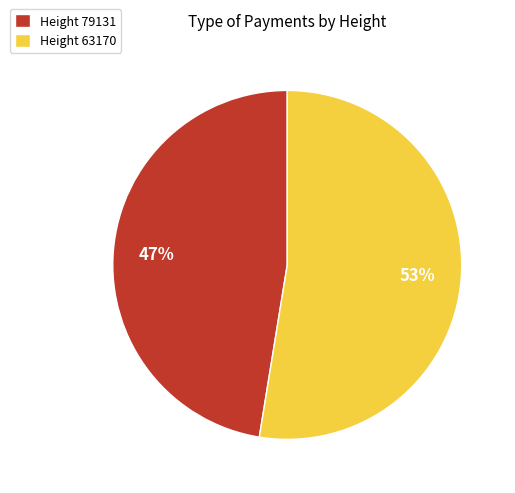

What is the largest slice in the pie chart?

Height 63170